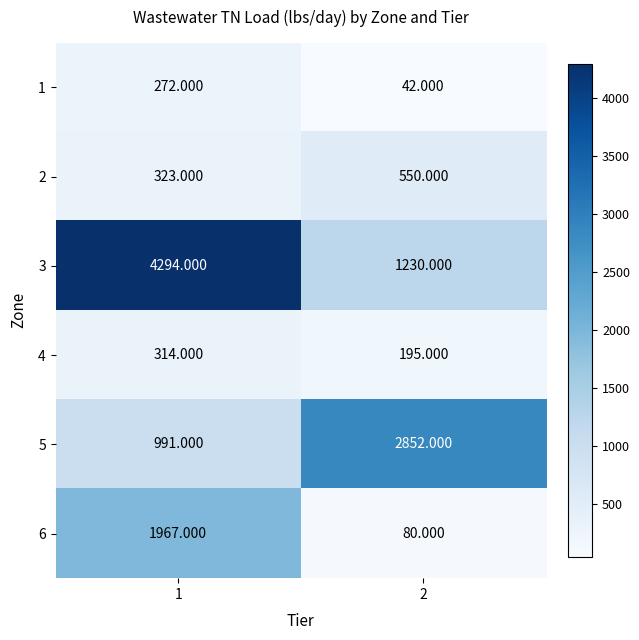

What is the maximum value shown in the chart?

4294